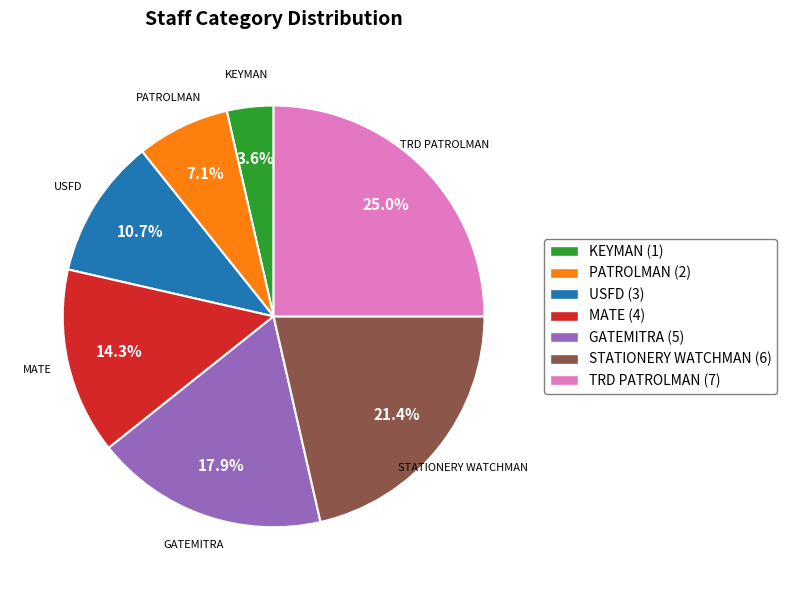

Rank the categories by value from lowest to highest.

KEYMAN (1), PATROLMAN (2), USFD (3), MATE (4), GATEMITRA (5), STATIONERY WATCHMAN (6), TRD PATROLMAN (7)